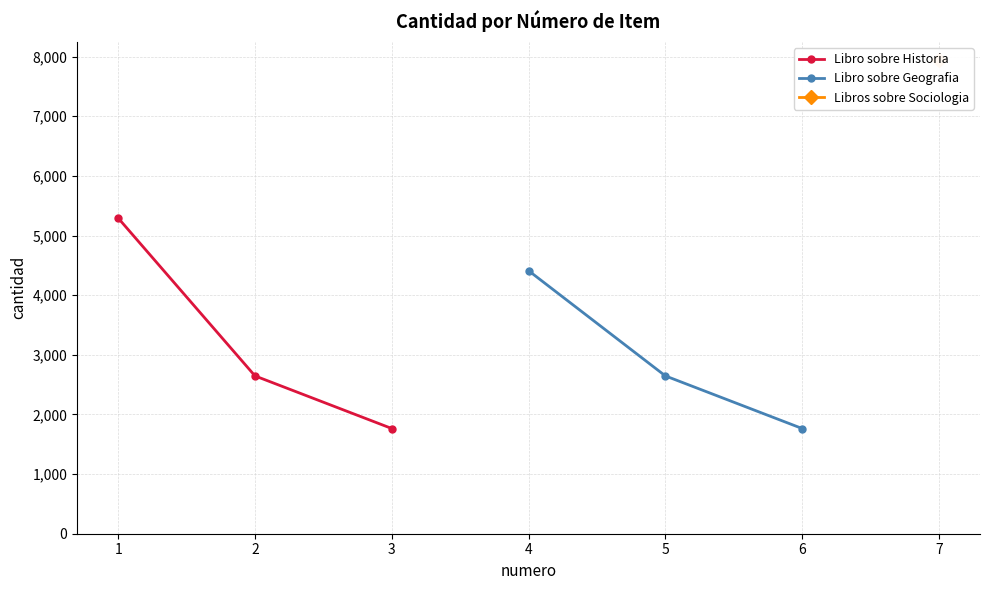

Is it true that Libro sobre Historia equals 949 at 3?

False